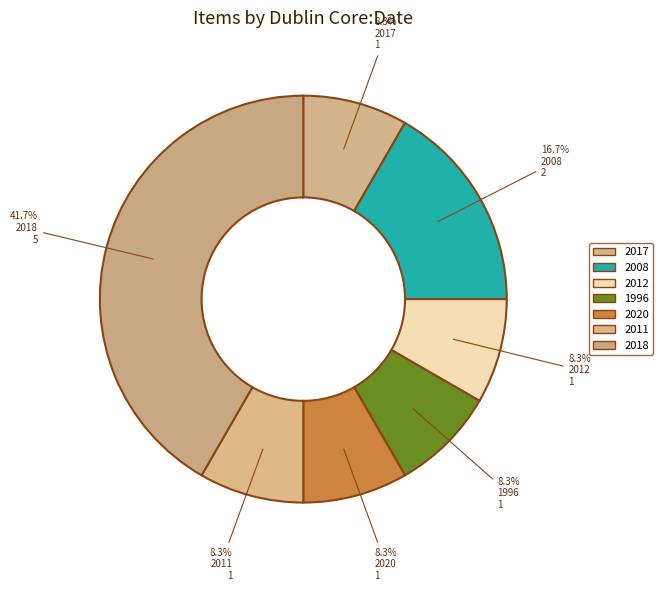

To the nearest percent, what portion does 2008 represent?

17%